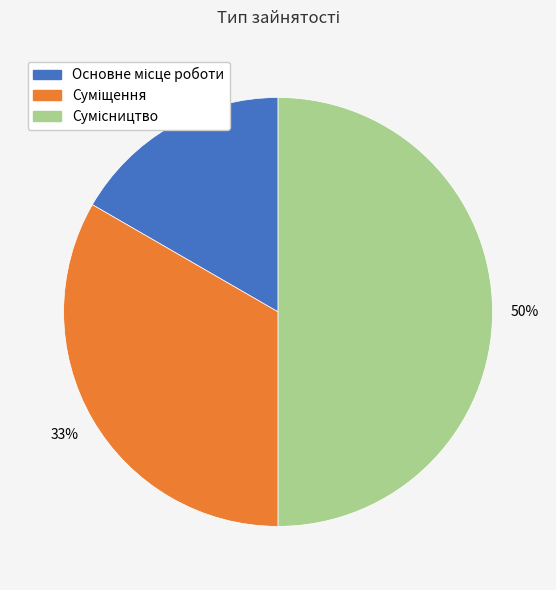

To the nearest percent, what is the average slice percentage?

33%